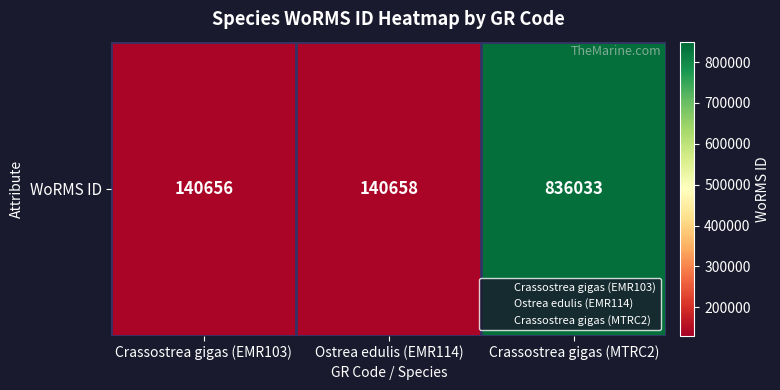

Count the number of categories in the chart.

3